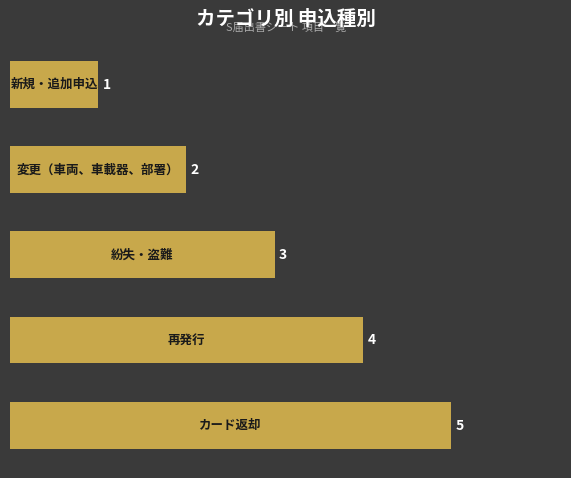

What is the average value?

3